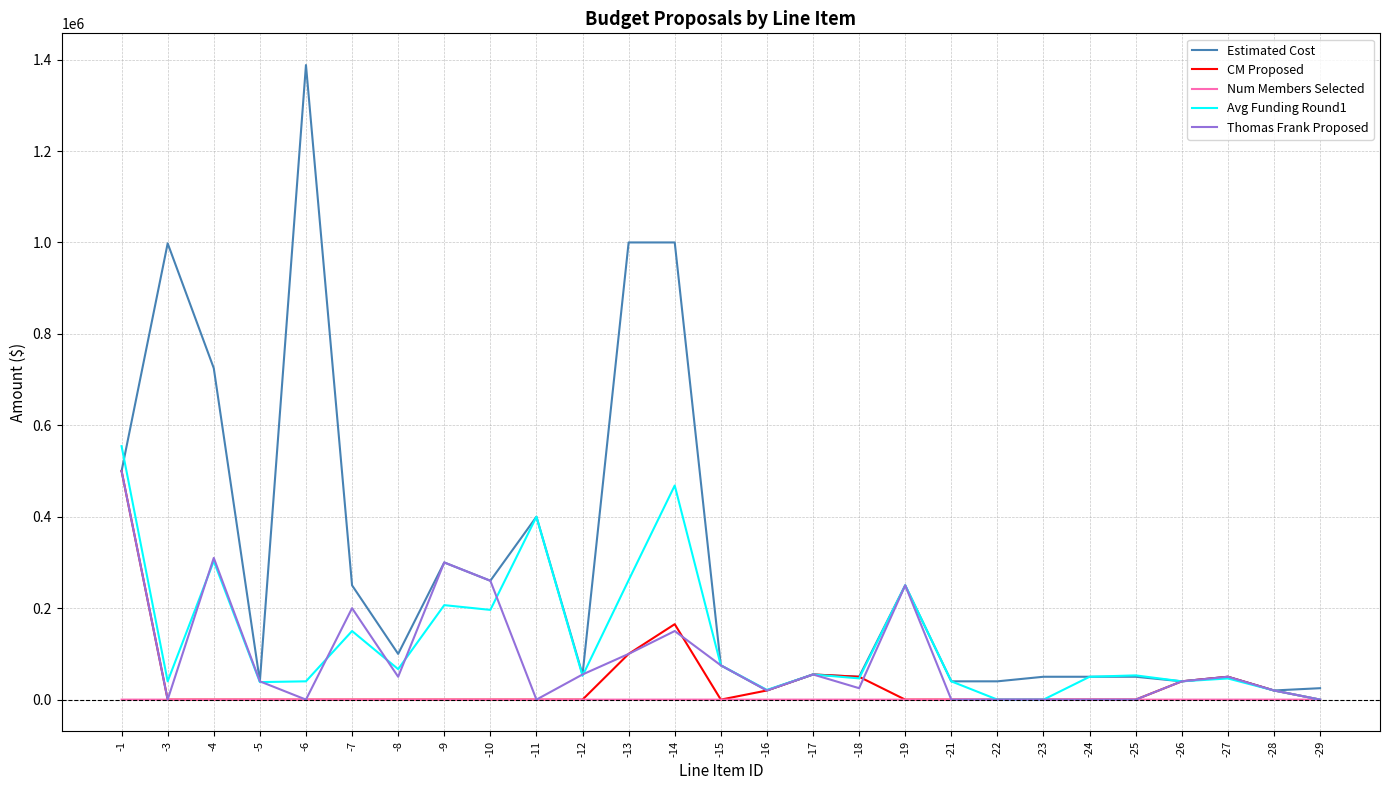

Is it true that Estimated Cost equals 1000000 at -14?

True